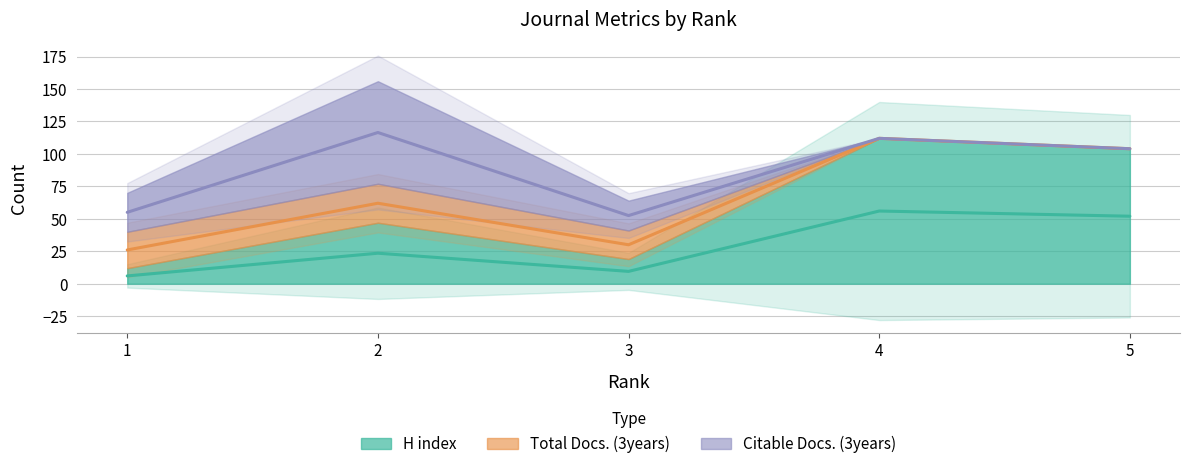

True or false: H index has a value of 20 at 1.

False